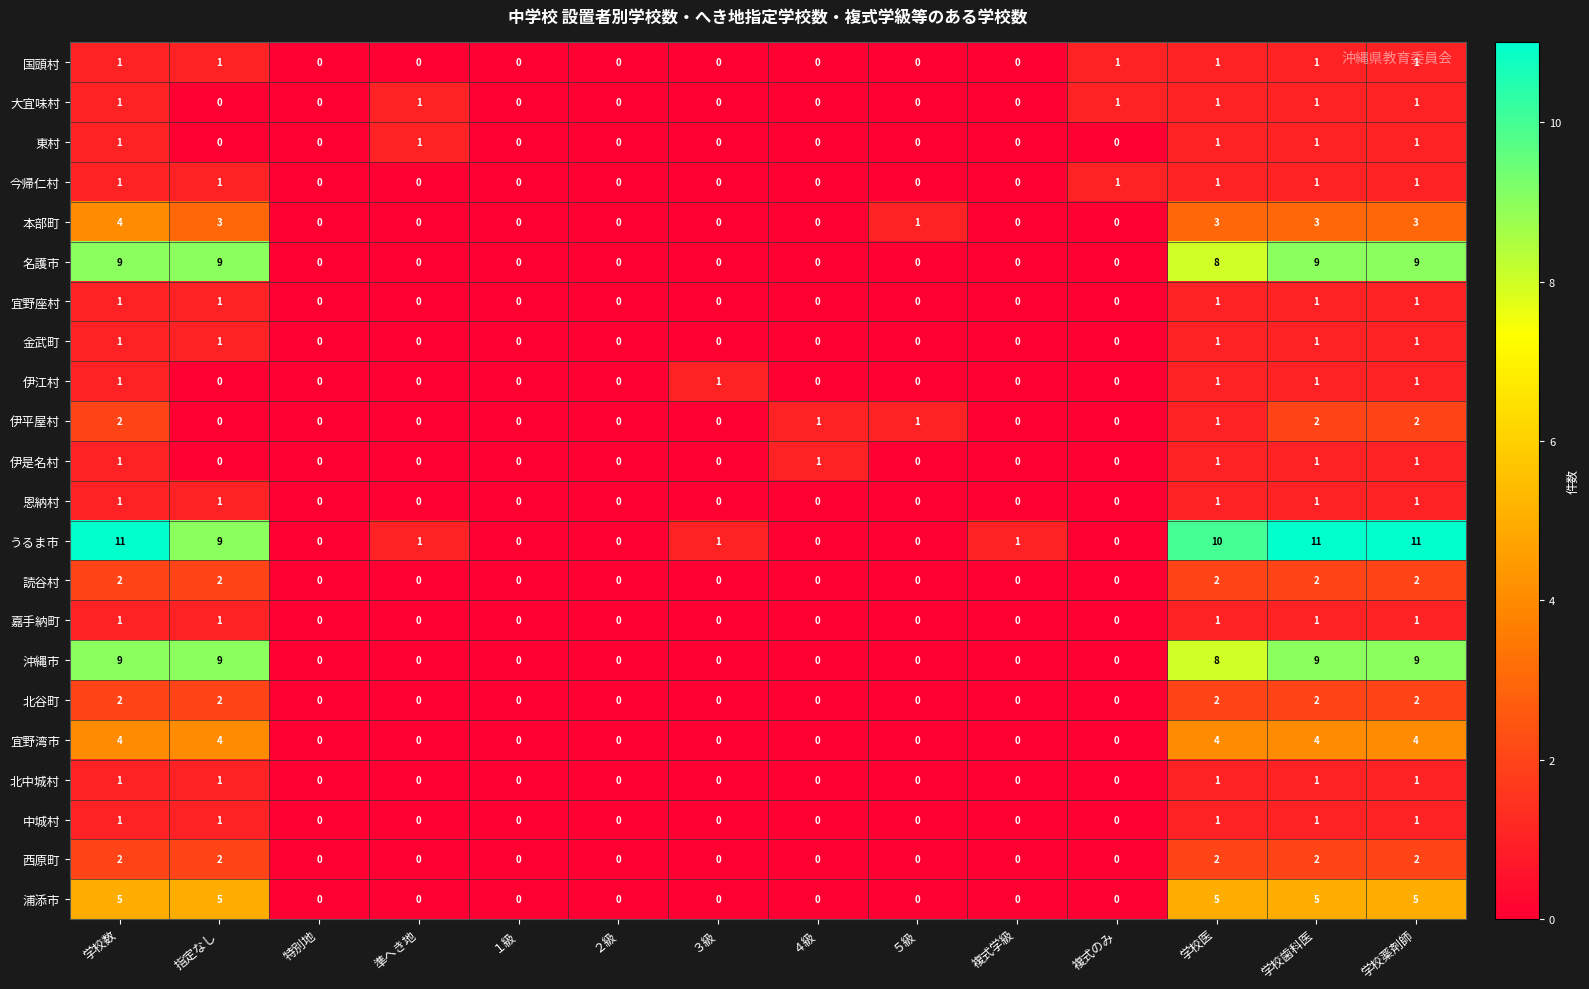

Is it true that 嘉手納町 equals 0 at ２級?

True